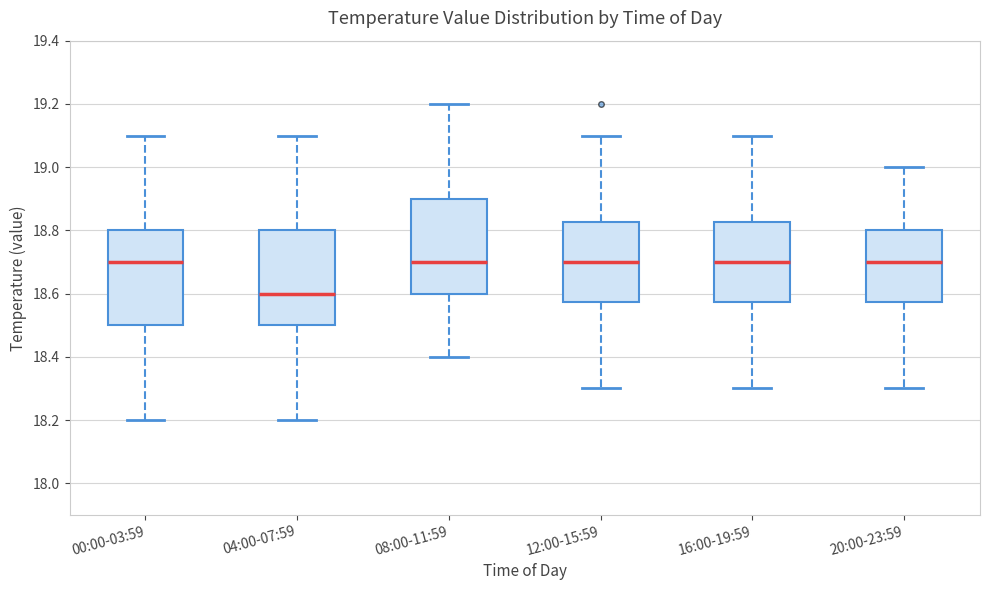

Where is the lower edge of the box for 08:00-11:59 on the y-axis? The values are not printed on the chart, so give them approximately, as read against the axis.

18.60